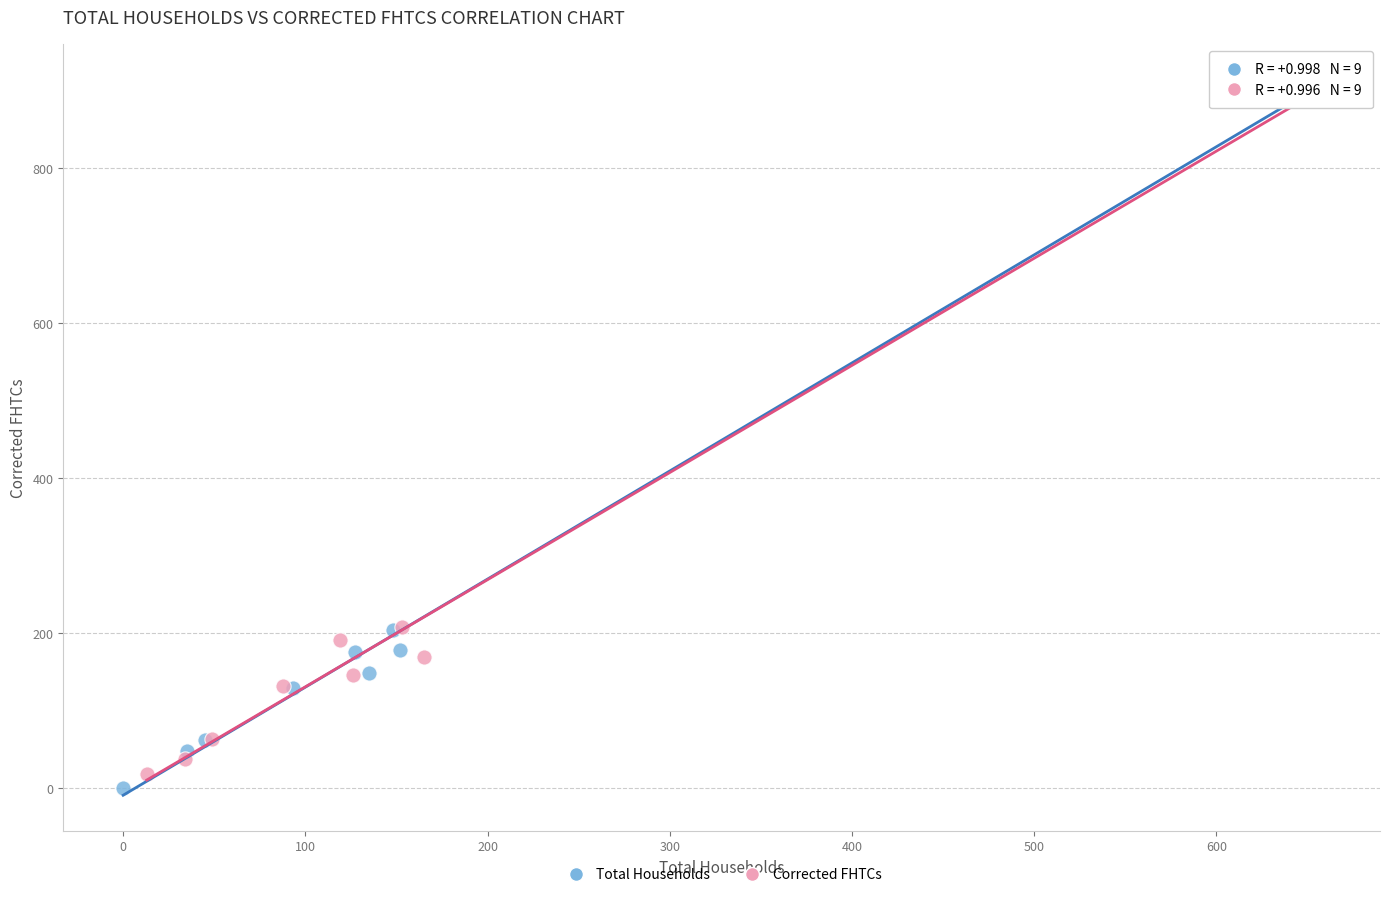

Which series has the largest Y range (max minus min)?

Total Households